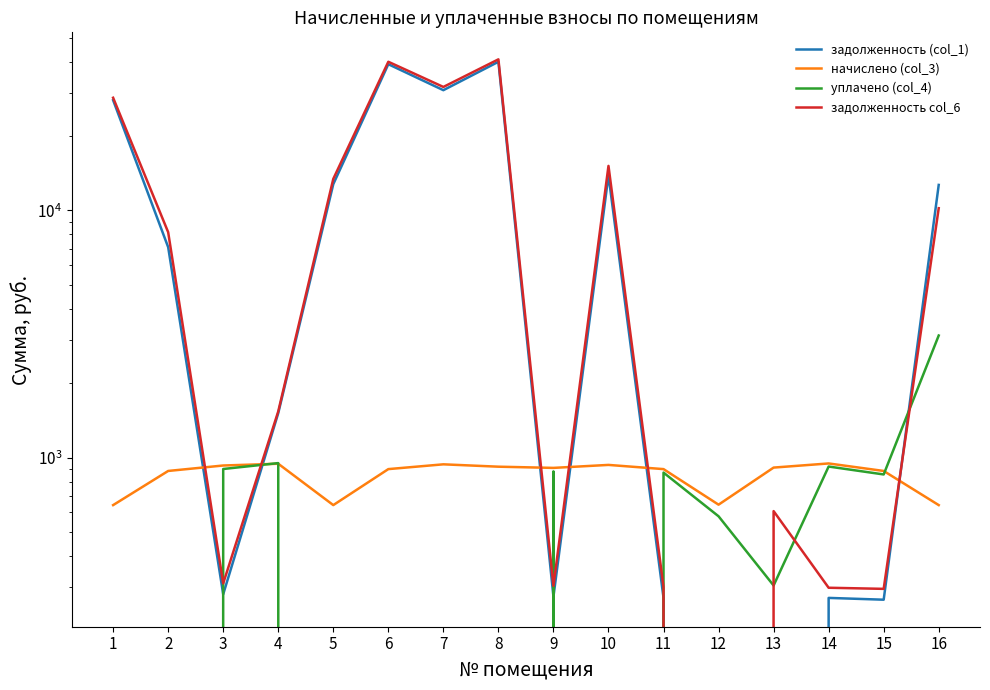

Reading left to right, extract all data points from this chart.

задолженность (col_1): 1=27945.4	2=7103.9	3=279.9	4=1513.5	5=12778.2	6=39078.9	7=30677.1	8=39968.7	9=273.7	10=13880.2	11=270.6	12=0.0	13=0.0	14=270.5	15=266.0	16=12690.5
начислено (col_3): 1=642.3	2=882.9	3=928.9	4=944.3	5=642.3	6=898.2	7=939.1	8=918.7	9=908.5	10=934.0	11=898.2	12=644.9	13=911.0	14=946.8	15=882.9	16=642.3
уплачено (col_4): 1=0.0	2=0.0	3=899.1	4=950.0	5=0.0	6=0.0	7=0.0	8=0.0	9=879.4	10=0.0	11=869.4	12=578.7	13=303.7	14=920.0	15=854.6	16=3119.0
задолженность col_6: 1=28587.7	2=8167.9	3=309.6	4=1537.8	5=13420.5	6=39977.1	7=31616.3	8=40887.4	9=302.8	10=15150.1	11=299.4	12=0.0	13=607.3	14=297.3	15=294.3	16=10213.8